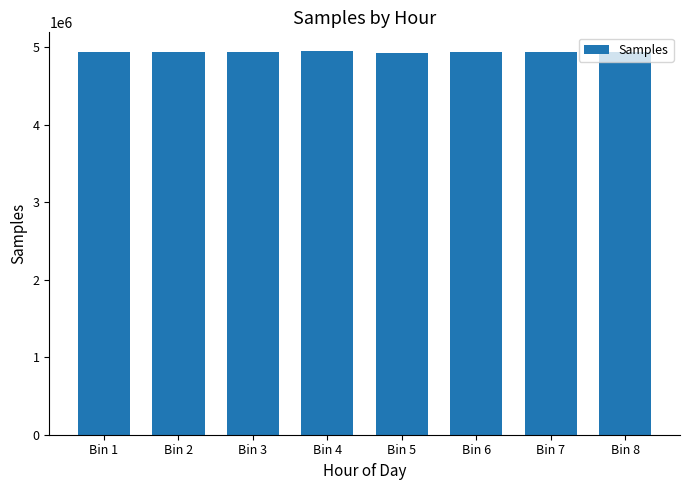

Is it true that the value at Bin 8 is 2865767.2?

False